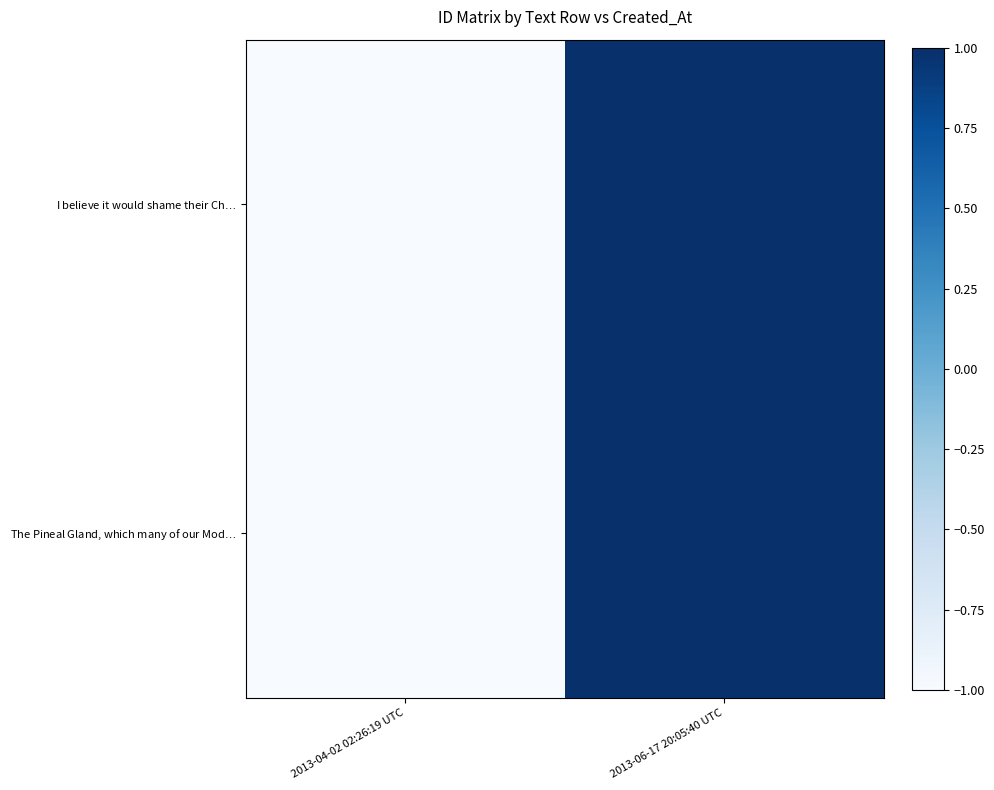

What is the total value across all series at 2013-04-02 02:26:19 UTC?

-2.0